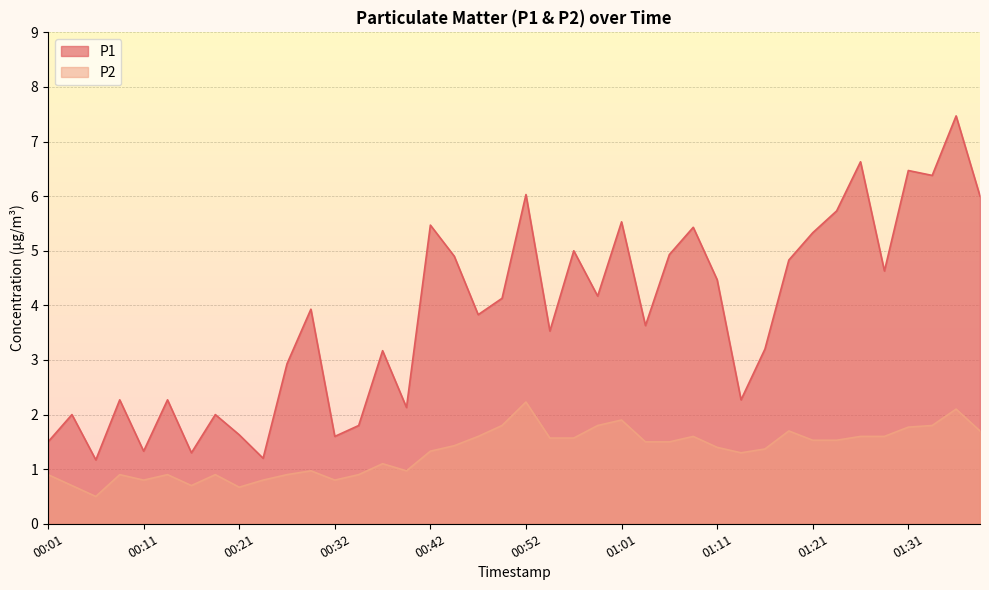

True or false: P1 and P2 cross at least once.

False